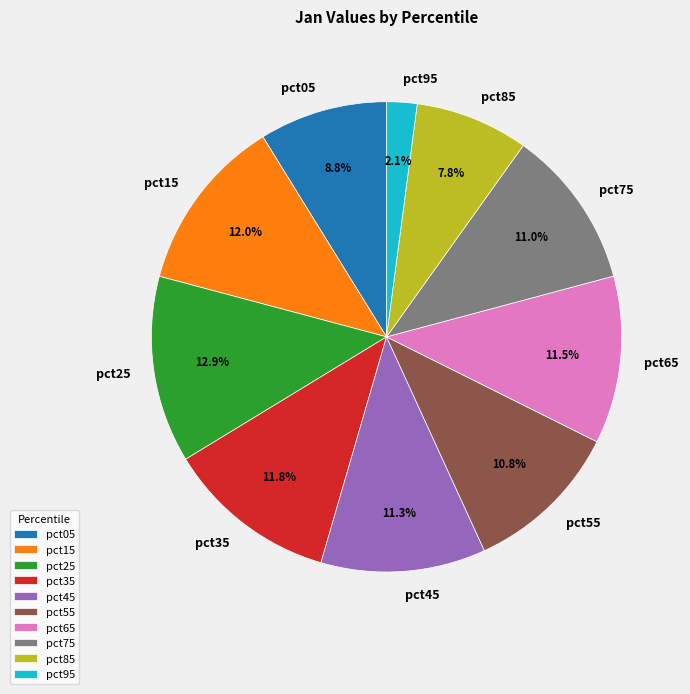

To the nearest percent, what portion does pct35 represent?

12%